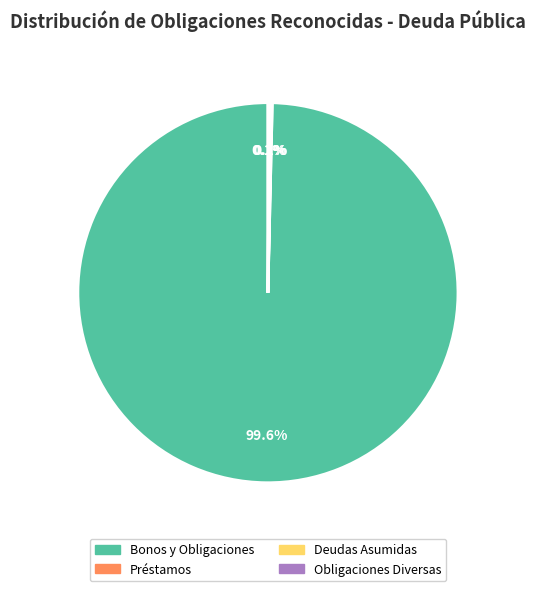

Is there any slice that represents more than half of the pie?

Yes